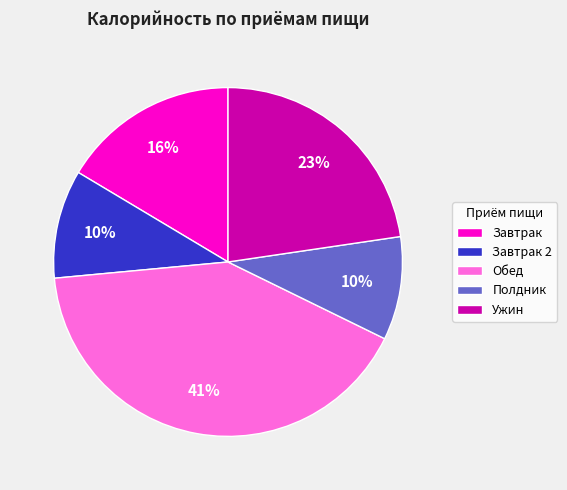

Do Завтрак 2 and Обед together represent more than half of the pie?

Yes